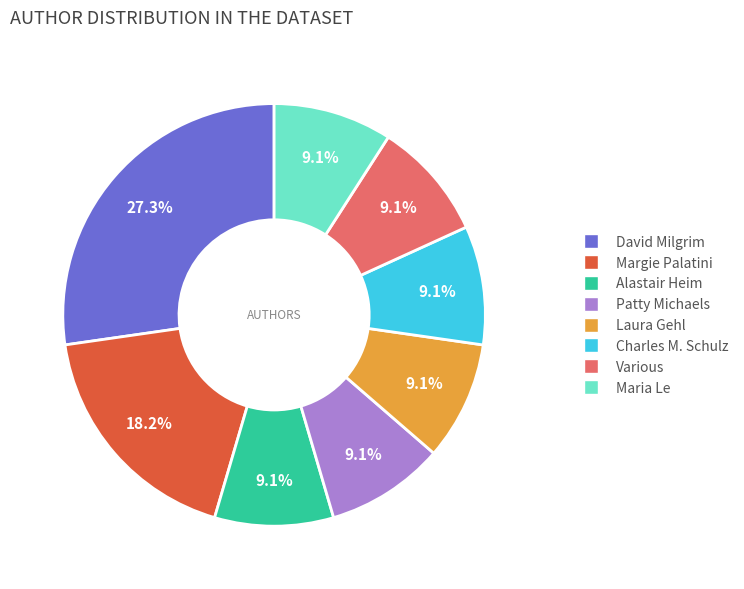

What percentage is NOT represented by Alastair Heim?

90.9%